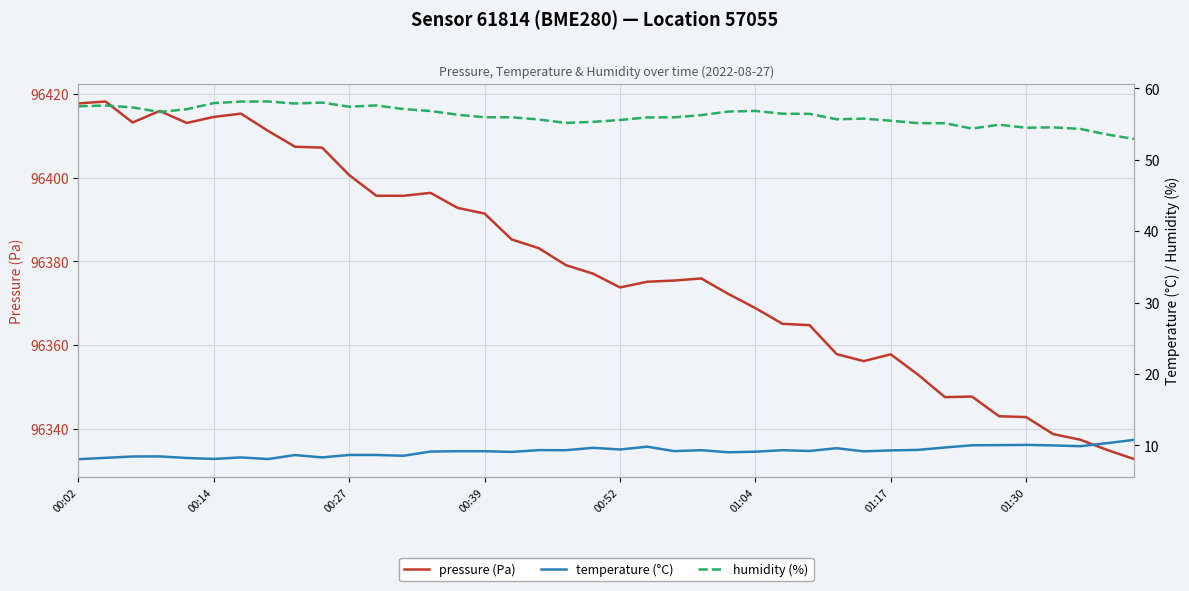

How many distinct data groups are displayed?

3